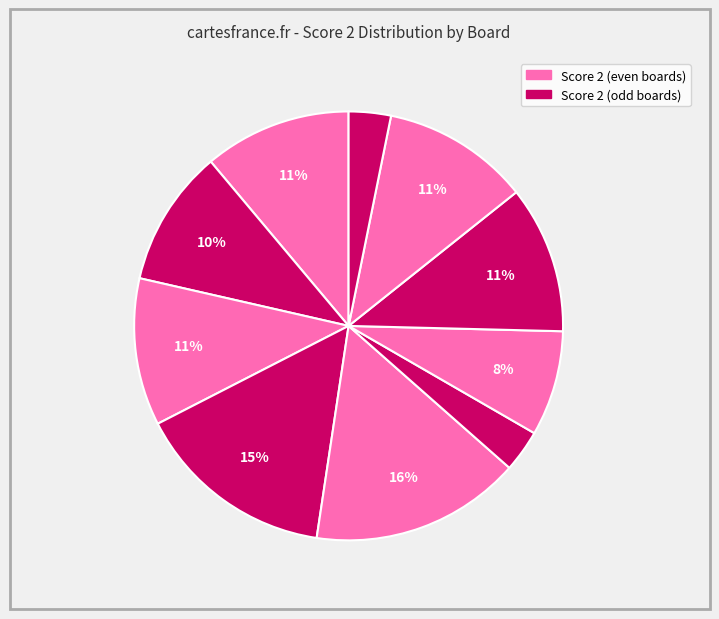

Count the number of slices in the pie.

10